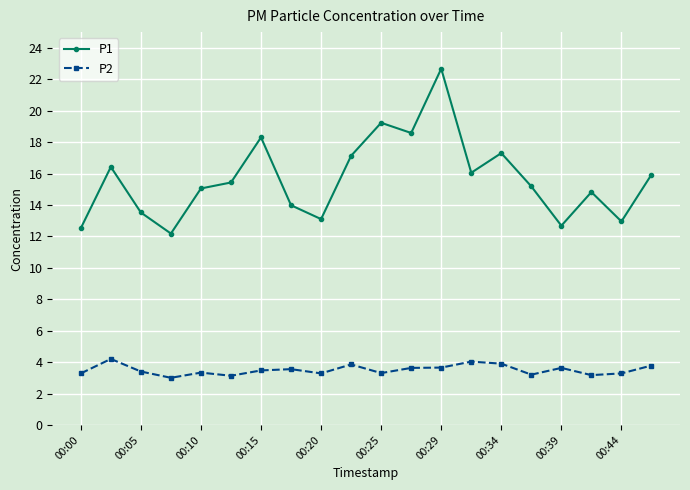

List the series in order of their overall mean, lowest first.

P2, P1